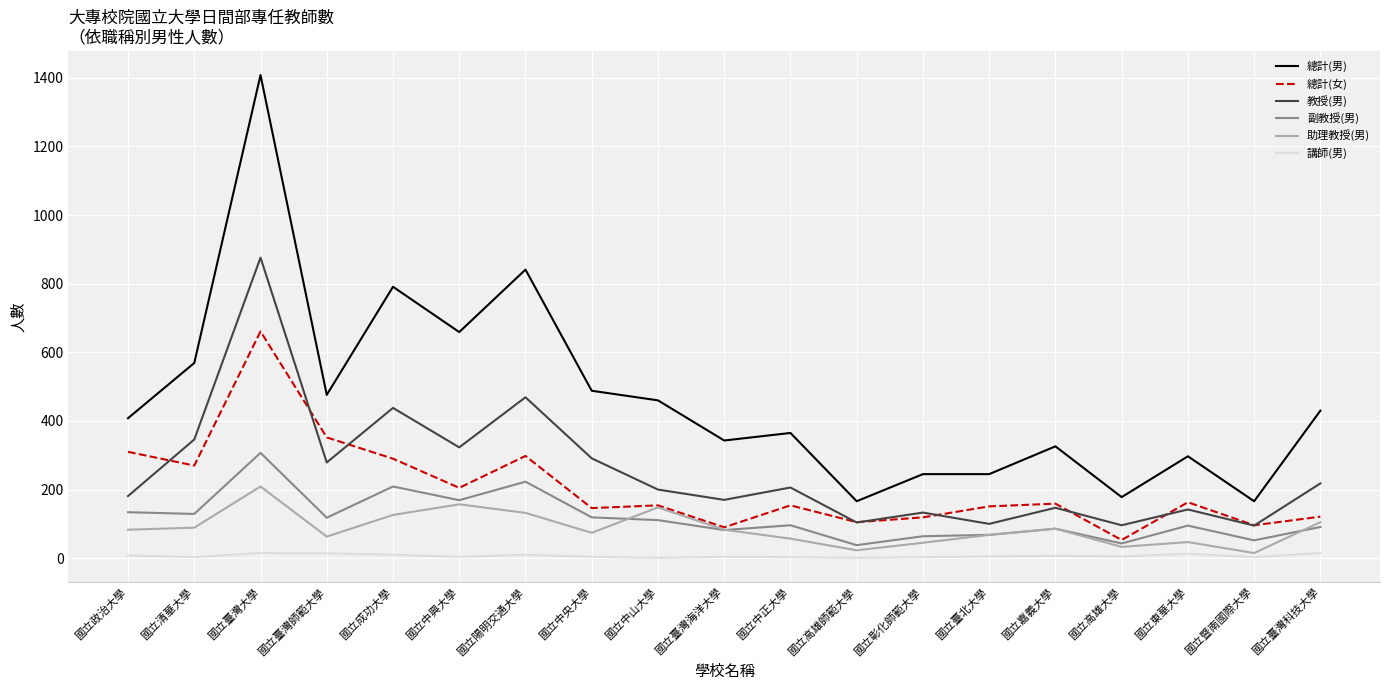

What position from the right is 國立高雄師範大學?

8